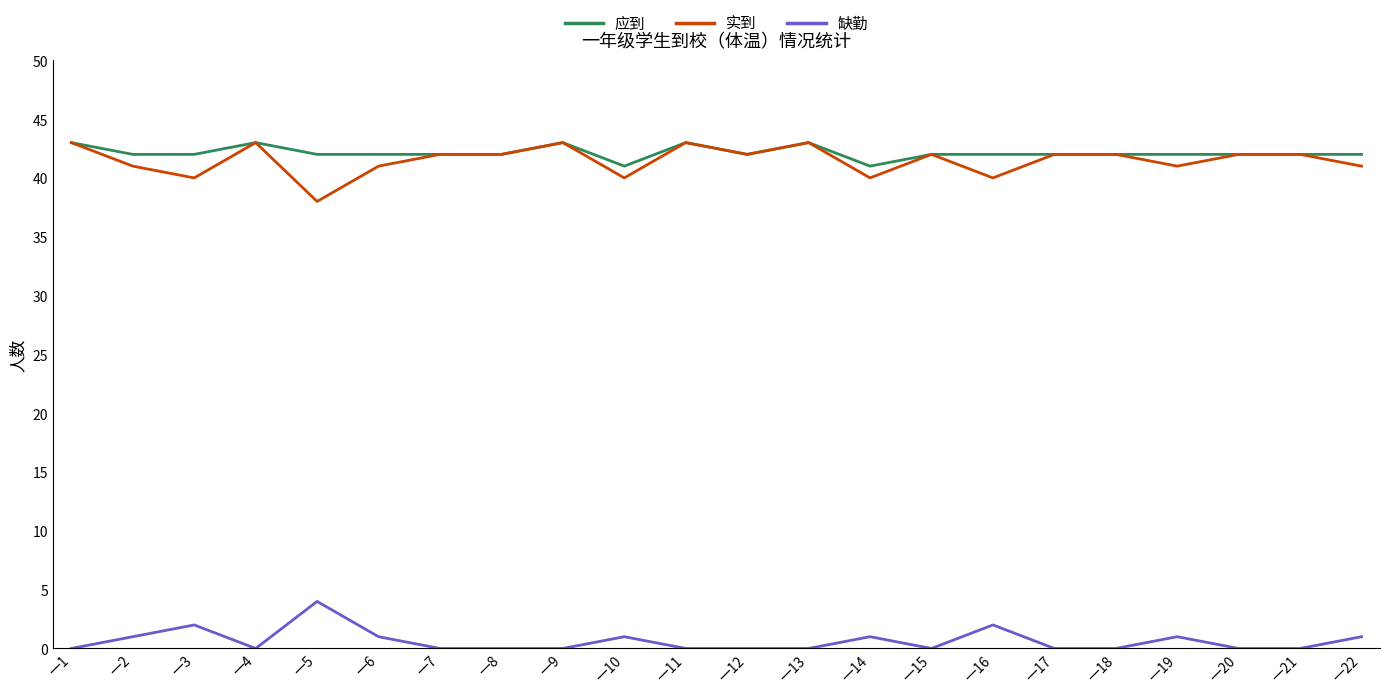

What is the difference between the highest and lowest values at 一15?

42